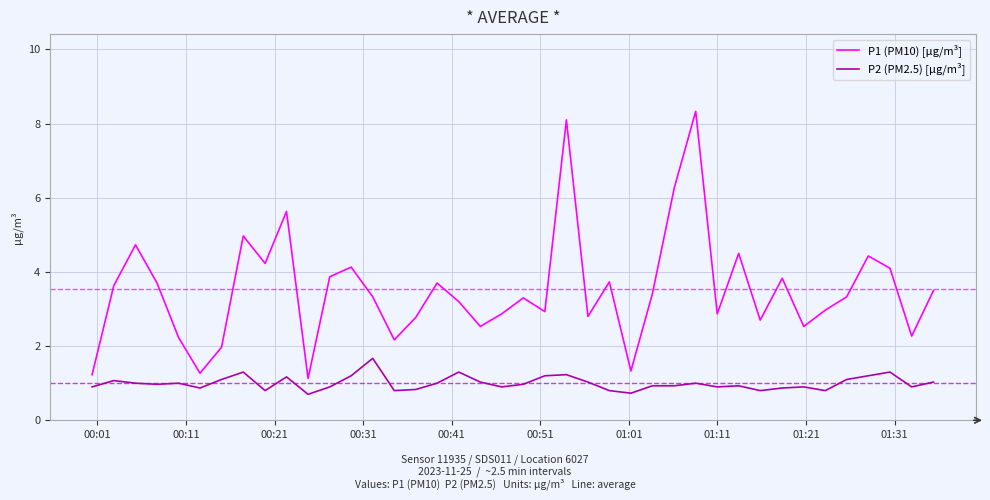

Which series has the largest total across all categories?

P1 (PM10) [µg/m³]